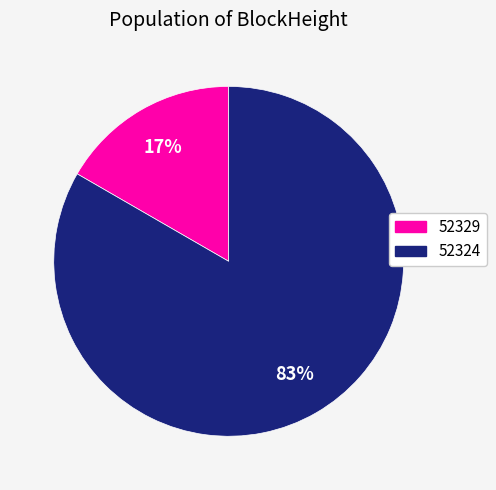

Does 52324 account for over 50% of the chart?

Yes